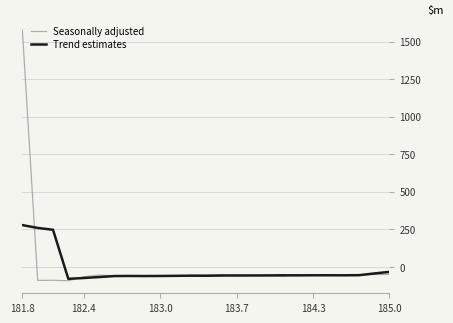

Does the chart have visible grid lines?

Yes